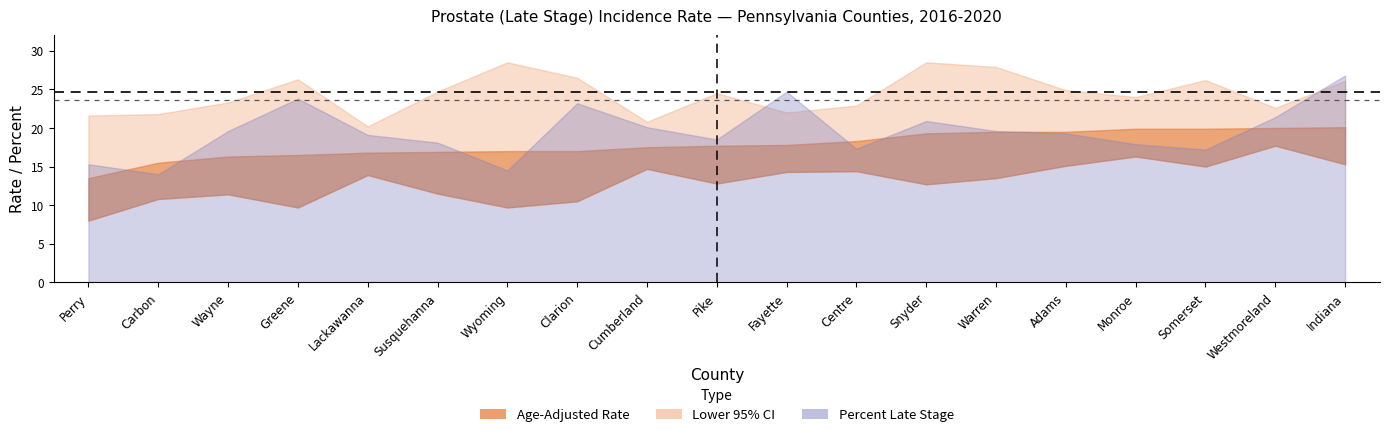

What position from the right is Westmoreland?

2